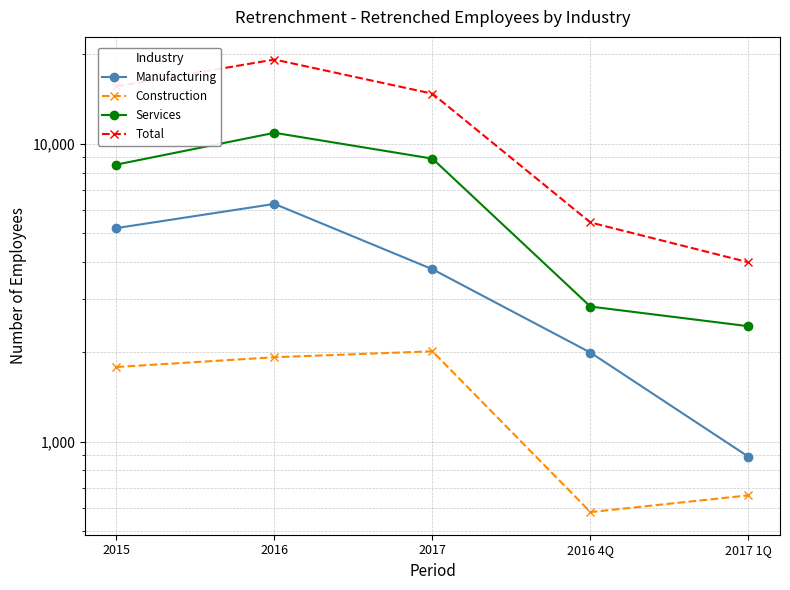

At how many categories does at least one series exceed 14493?

3